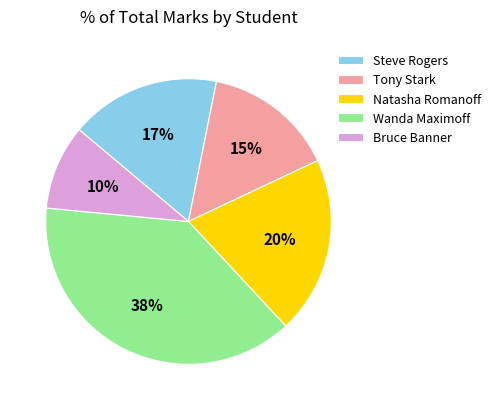

Which has a higher value, Bruce Banner or Tony Stark?

Tony Stark